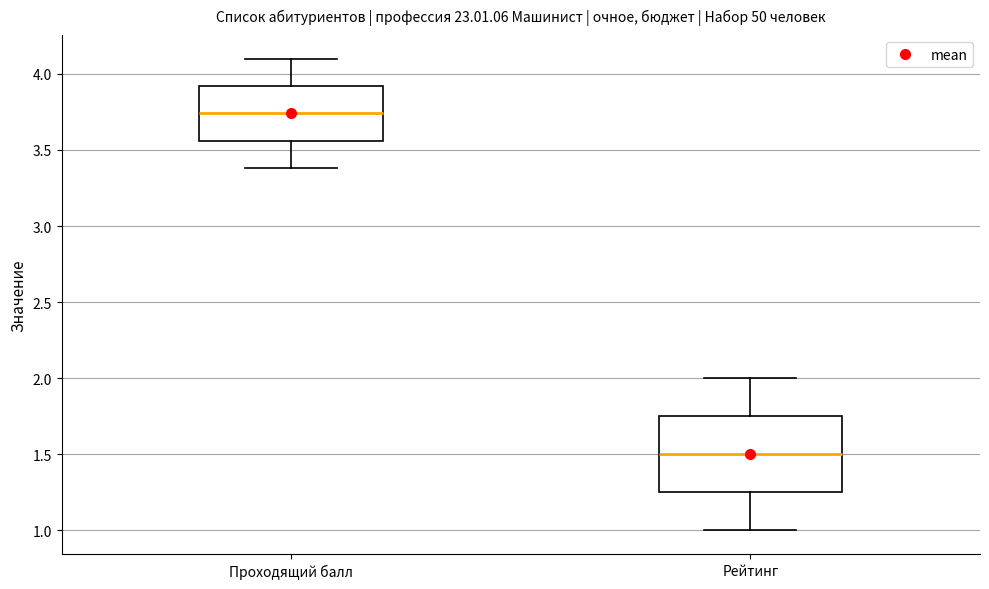

Comparing the boxes themselves (not the whiskers), which one is the tallest?

Рейтинг